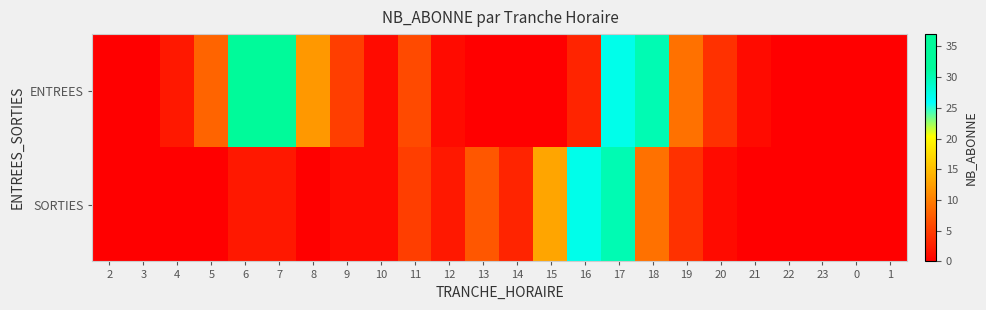

Which series has the largest range (max minus min)?

ENTREES